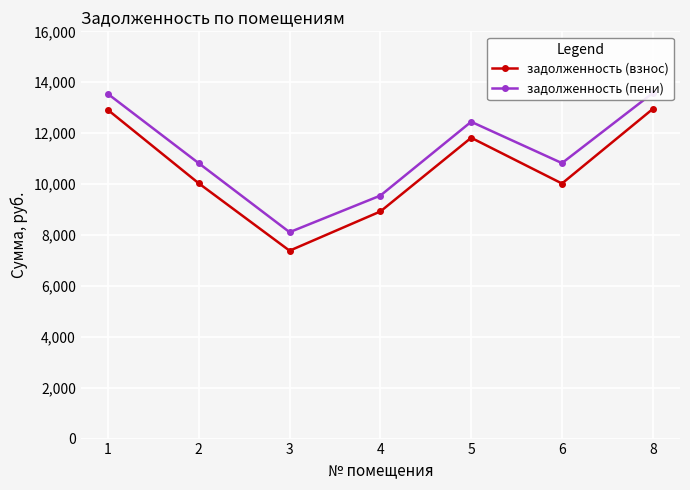

What value does the задолженность (взнос) series have at 4?

8922.9